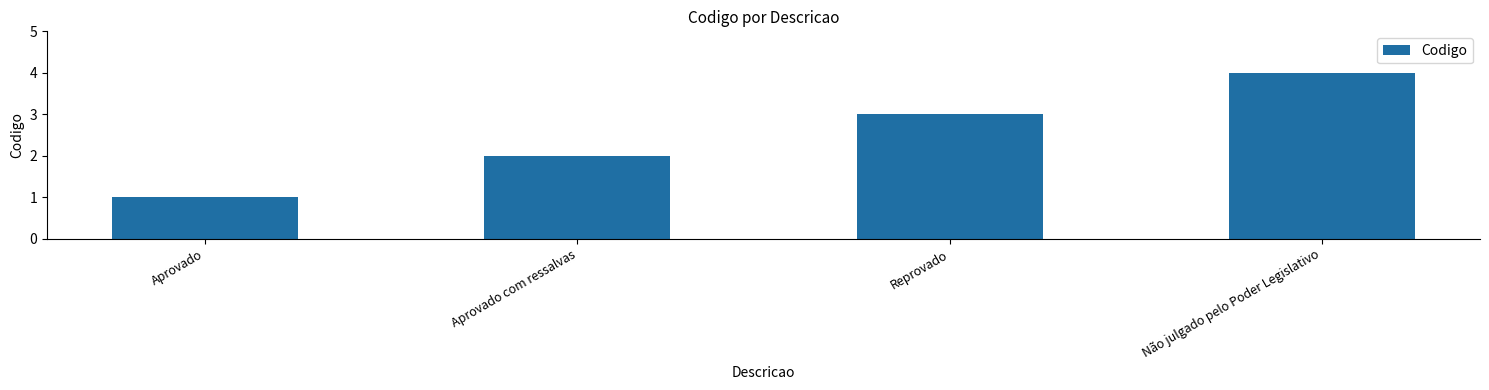

What is the value of the 3rd bar from the left?

3